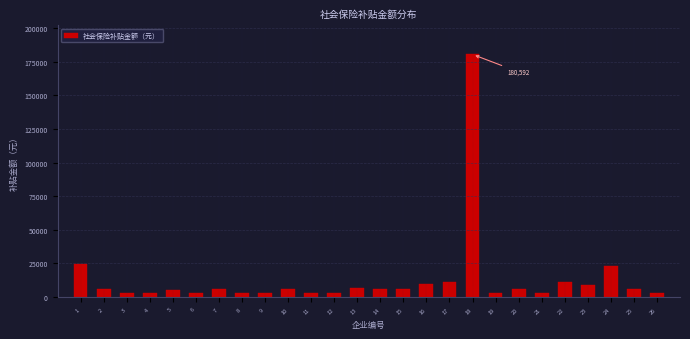

Approximately how many times larger is the value at 10 compared to 7?

1.0